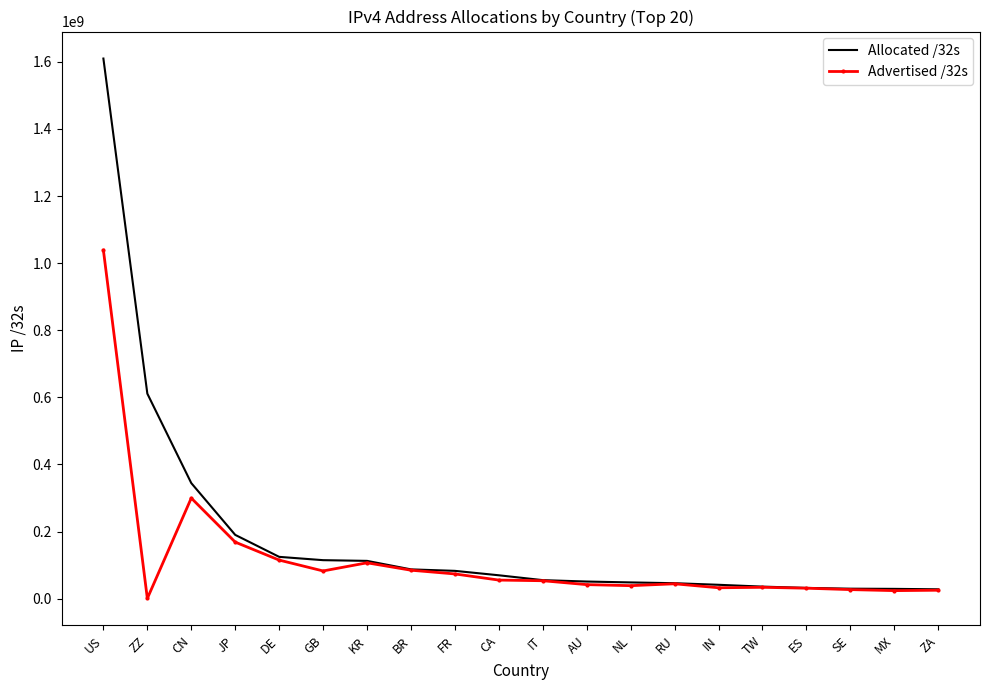

What is the spread (max minus min) of values at US?

571212800